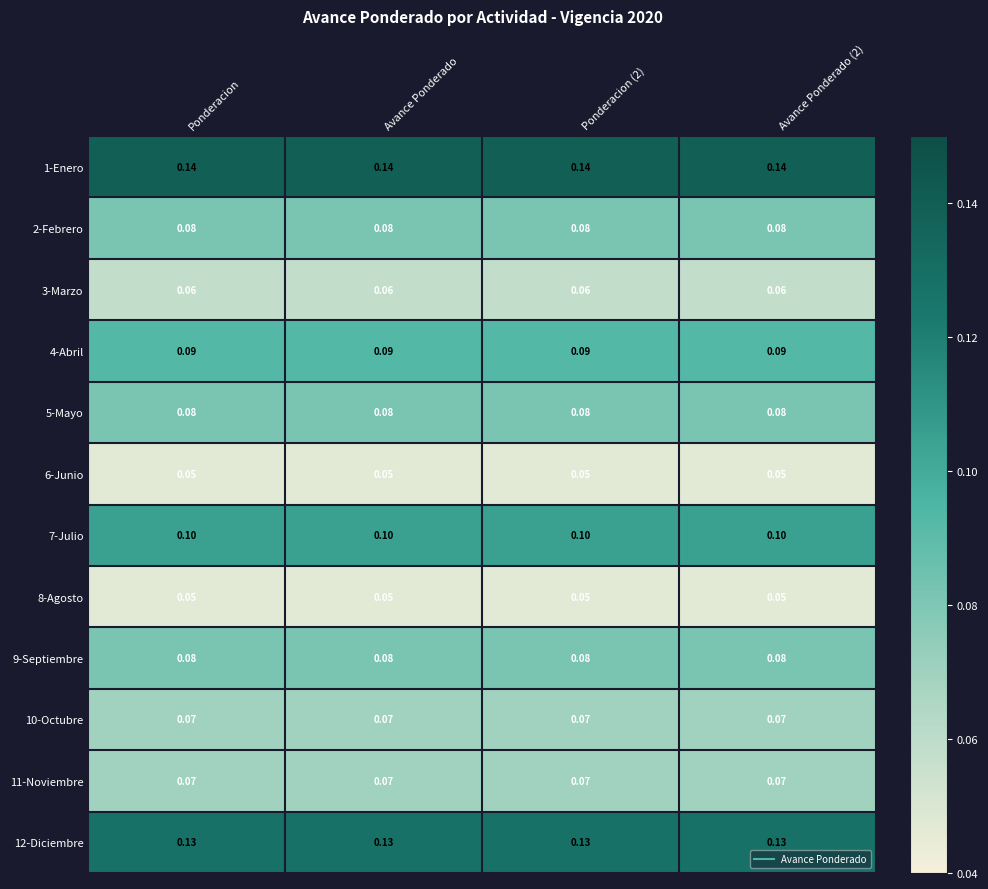

Is the value of 3-Marzo at Ponderacion (2) greater than the value of 4-Abril at Ponderacion?

No